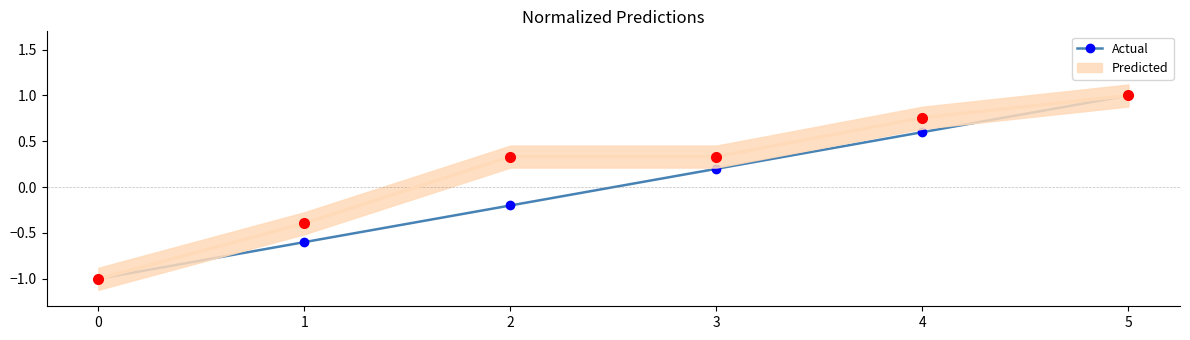

Read the Pořadí (norm) value at 4.

0.6